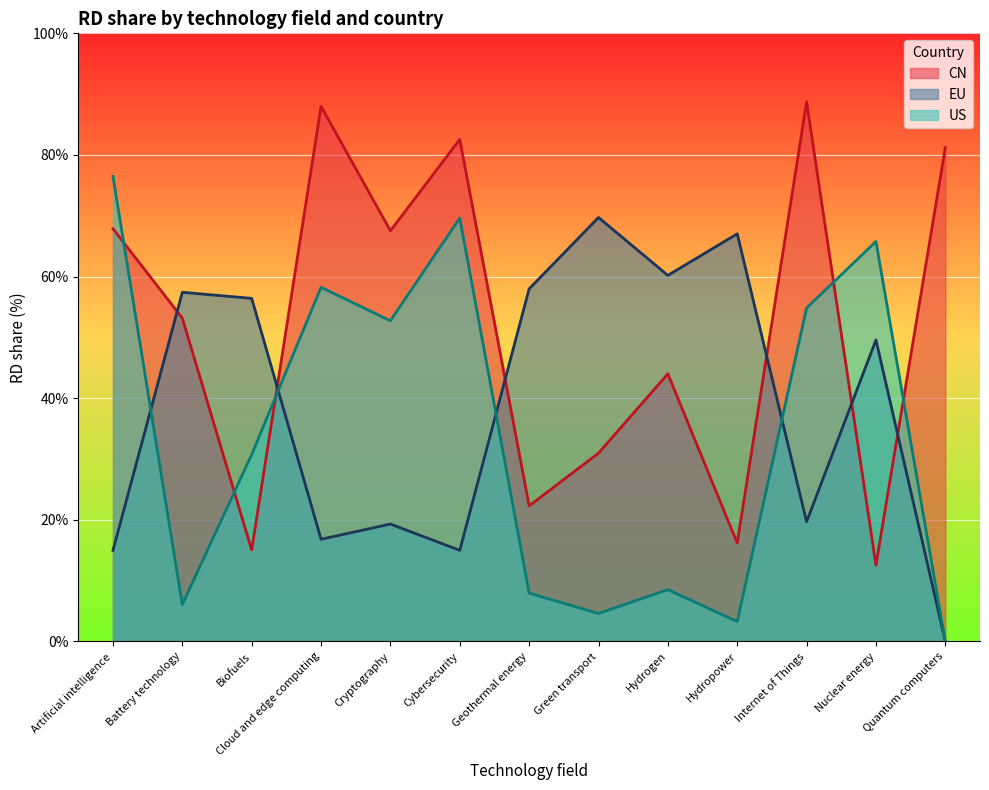

Rank the series by their maximum value, from highest to lowest.

CN, US, EU